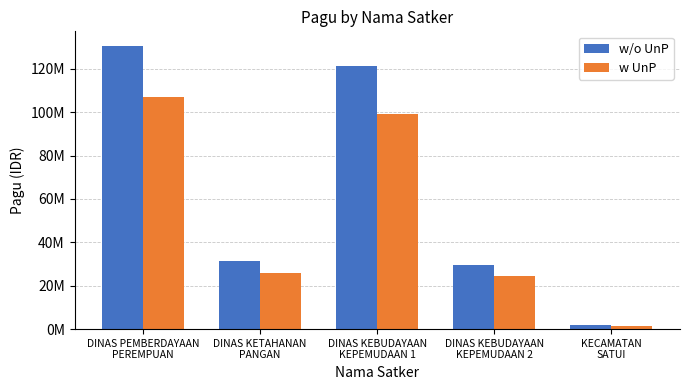

The w UnP series shows 46576406.9 at DINAS PEMBERDAYAAN
PEREMPUAN. True or false?

False